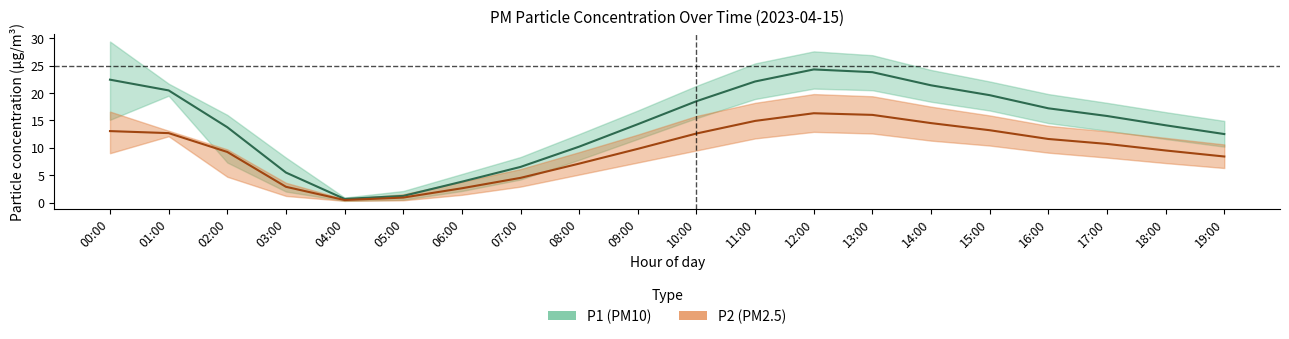

What is the smallest value displayed?

0.3